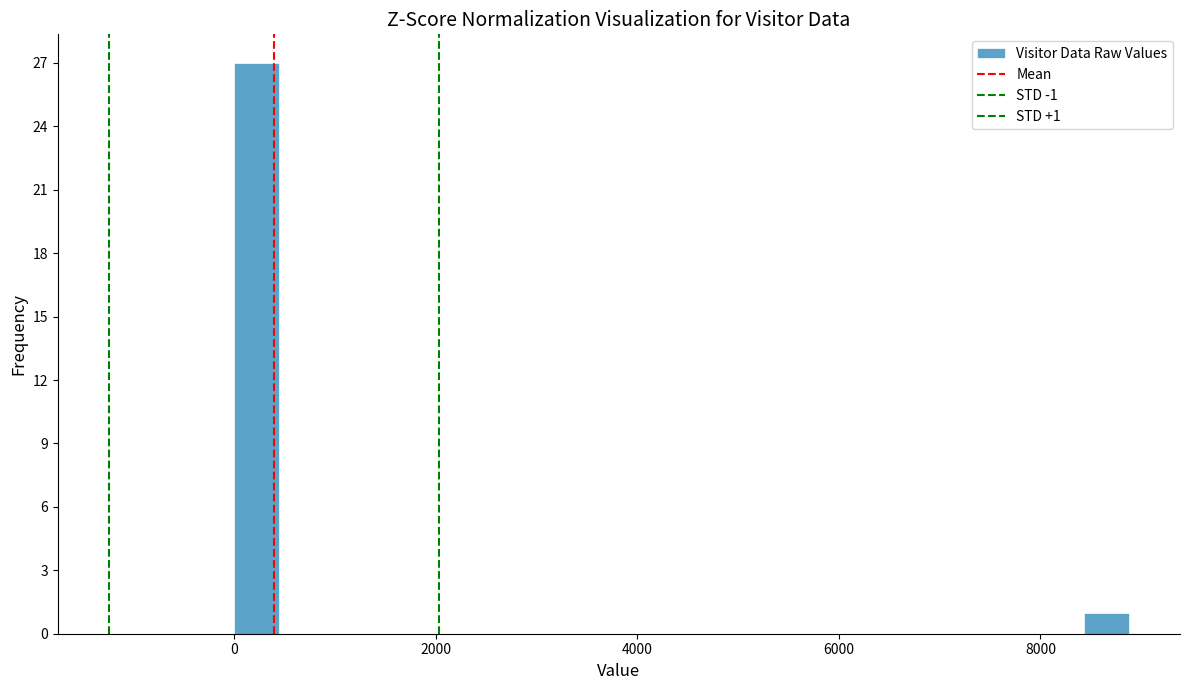

Around what value on the x-axis is the tallest bar? Give the approximate position of its centre, as read against the axis.

200